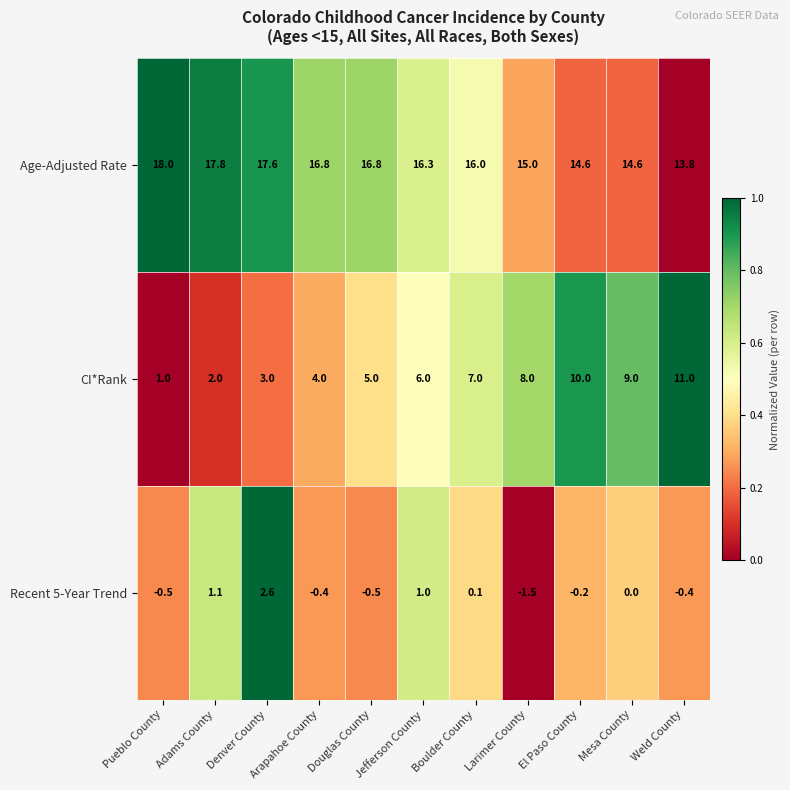

At which label does CI*Rank reach its peak?

Weld County